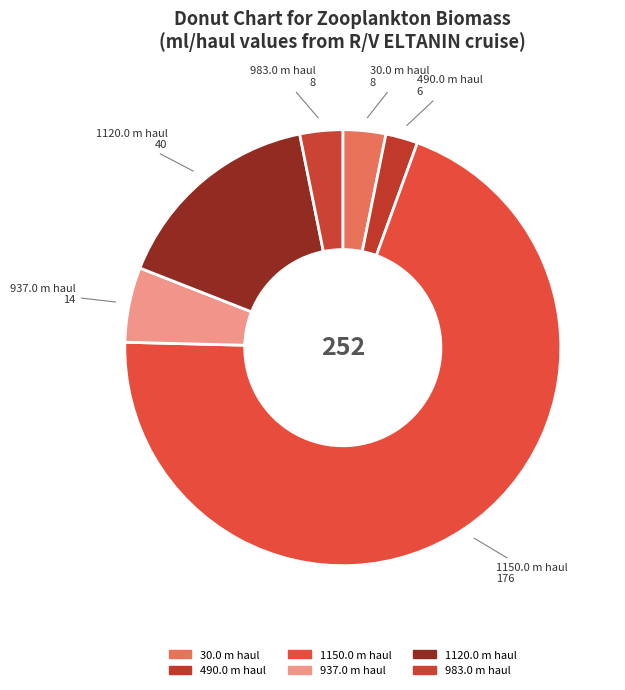

Is the sum of 1120.0 m haul and 1150.0 m haul greater than half?

Yes